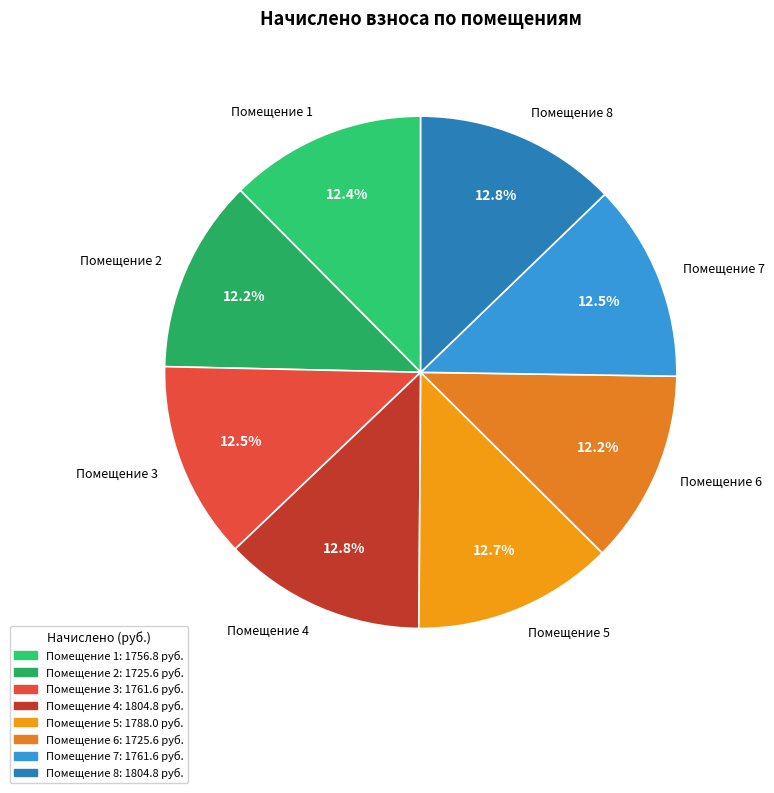

Combined, do Помещение 6 and Помещение 2 account for over 50%?

No